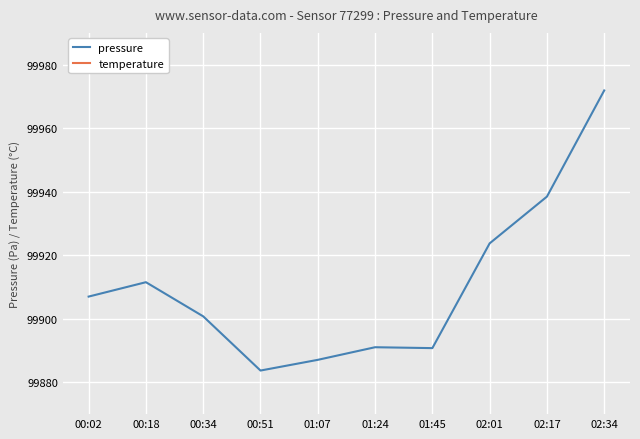

True or false: temperature has a value of 18.1 at 01:07.

True